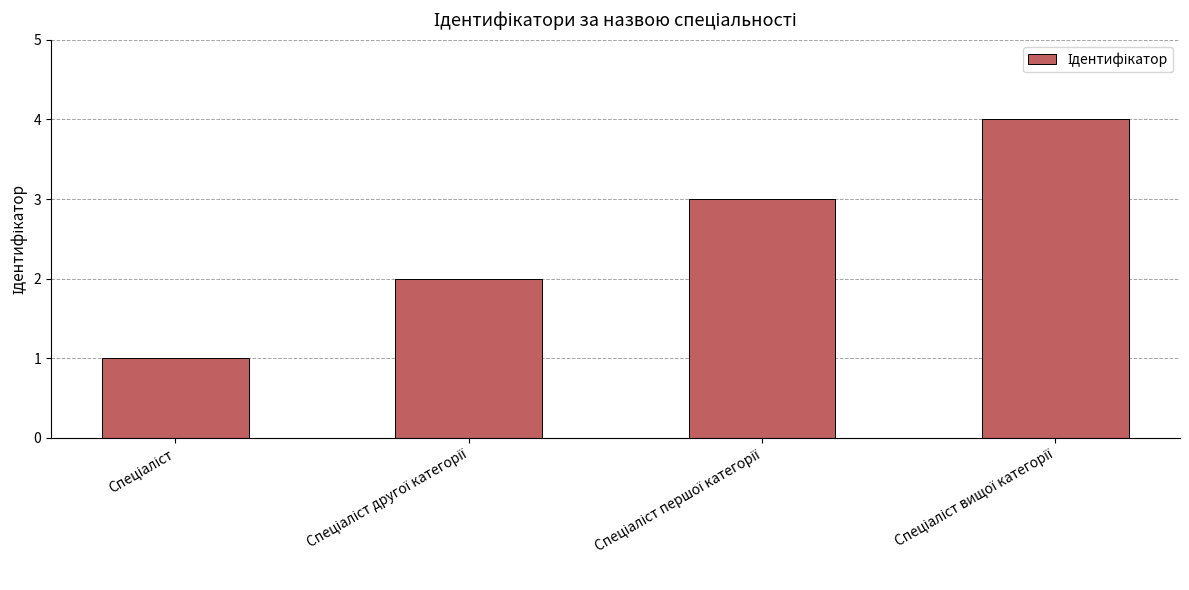

What is the maximum value shown in the chart?

4